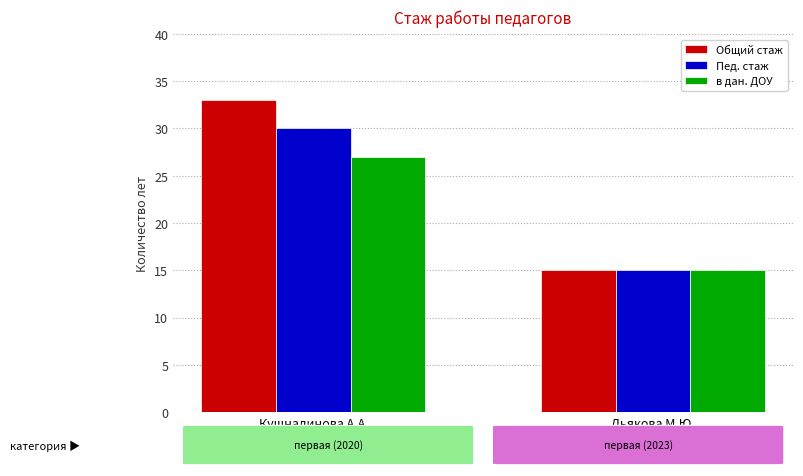

What is the label of the 1st bar from the right?

Дьякова М.Ю.
(Воспитатель)